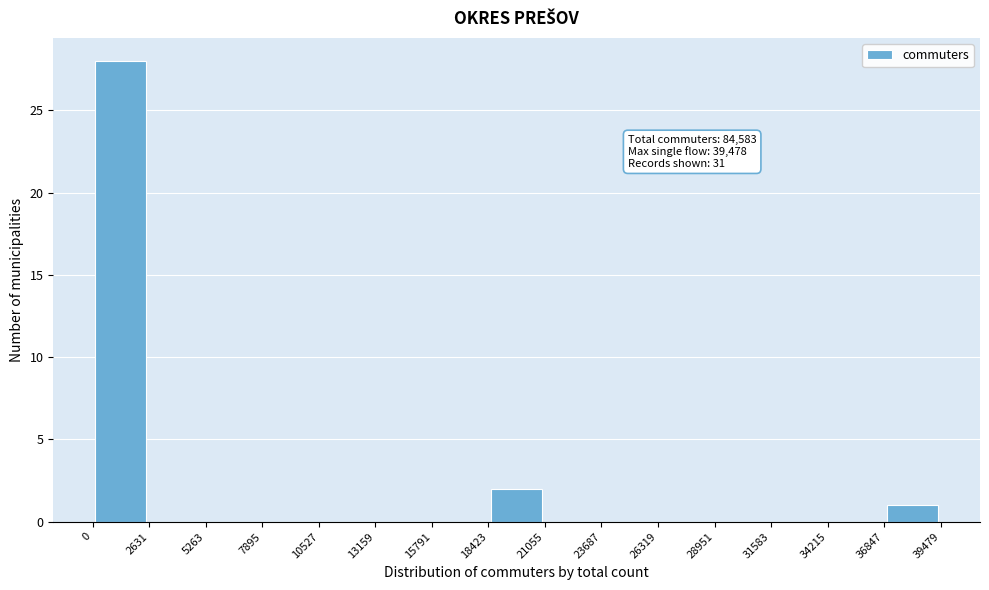

Over which range of the x-axis is the bar tallest?

0 to 2631